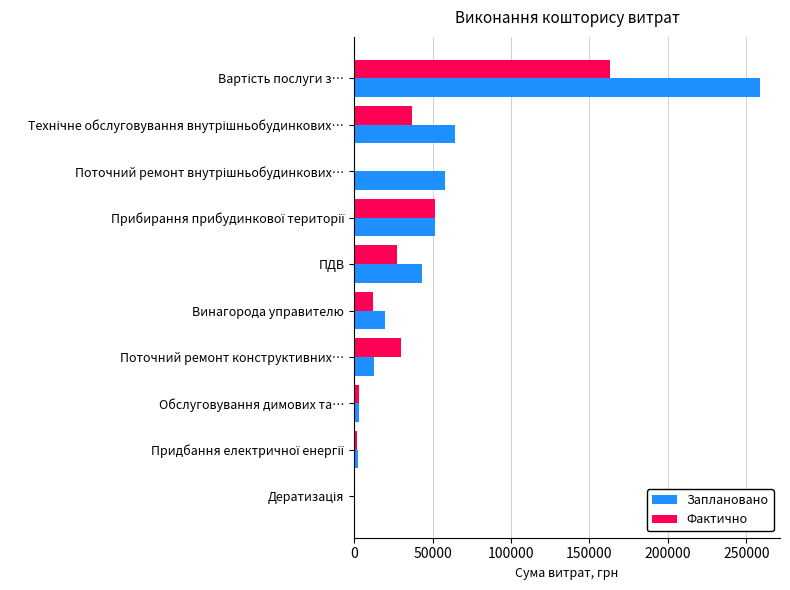

True or false: Фактично has a value of 12340.2 at Винагорода управителю.

True